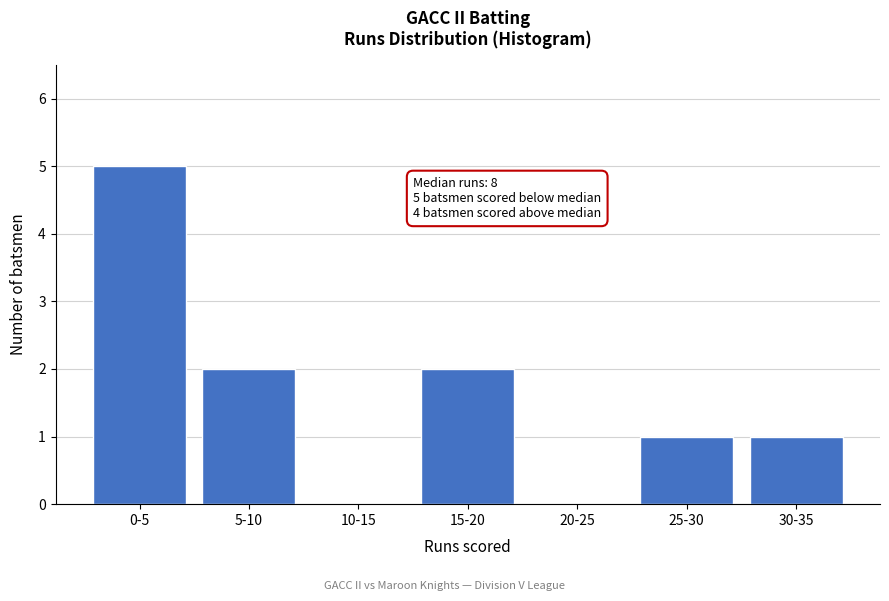

Reading left to right, transcribe all the data shown in this chart.

0-5=5	5-10=2	10-15=0	15-20=2	20-25=0	25-30=1	30-35=1